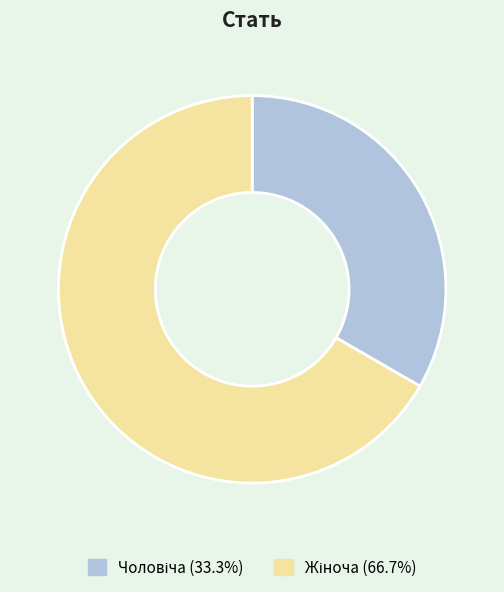

Count the number of slices in the pie.

2